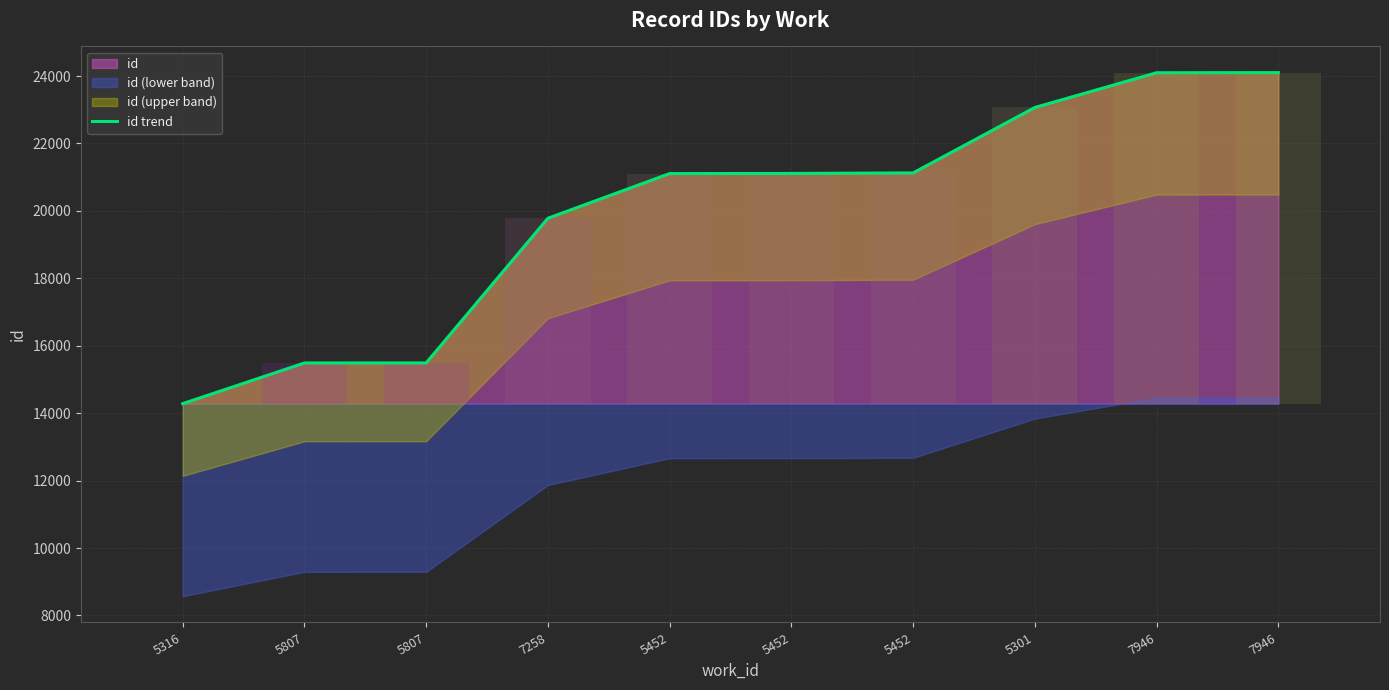

Which category has the highest value across all series?

7946